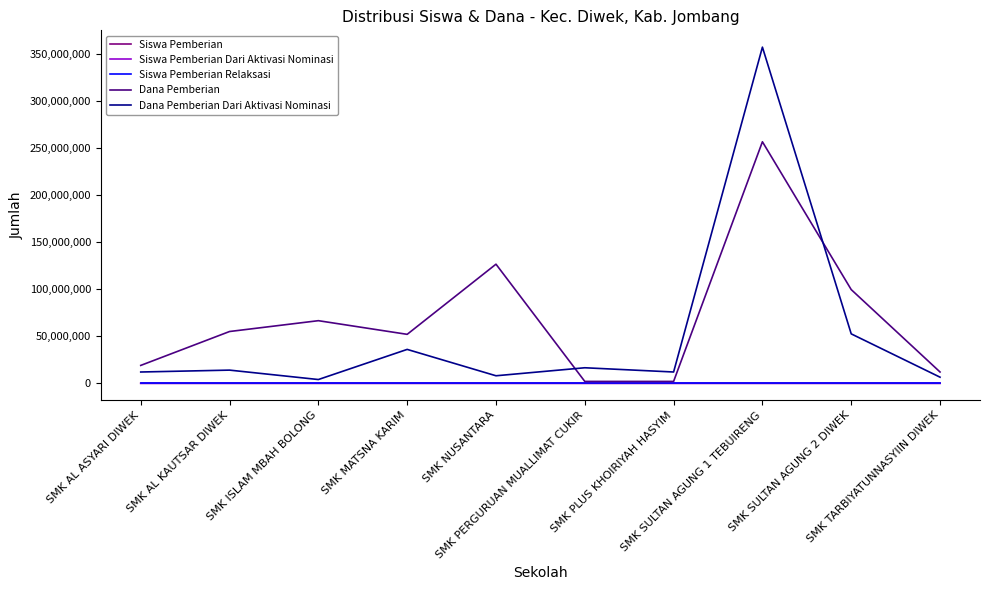

What is the difference between the highest and lowest values at SMK AL ASYARI DIWEK?

18999995